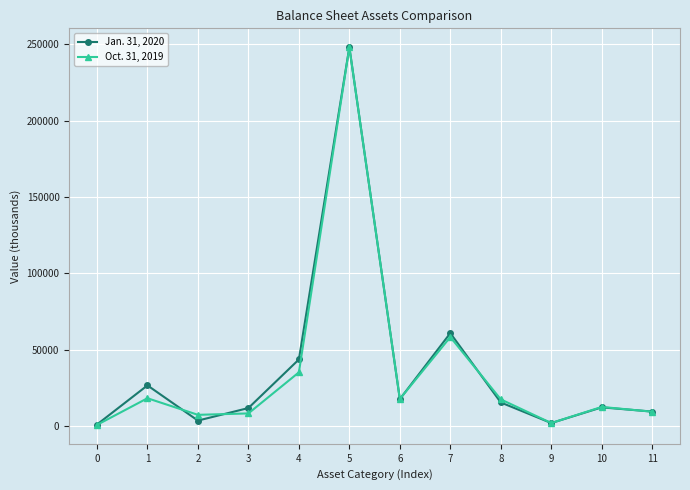

Is the value of Oct. 31, 2019 at 8 greater than the value of Jan. 31, 2020 at 1?

No